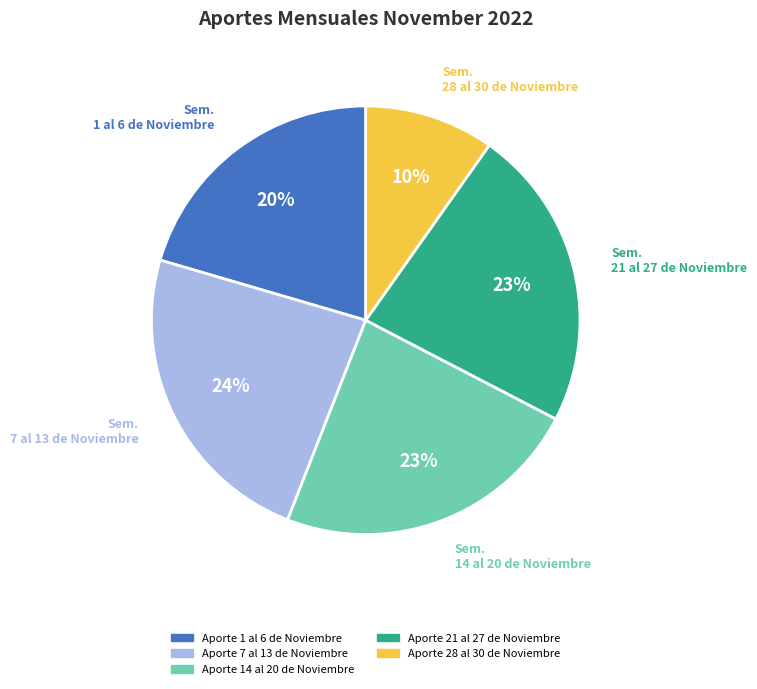

The Aporte 28 al 30 de Noviembre slice represents 22% of the pie. True or false?

False